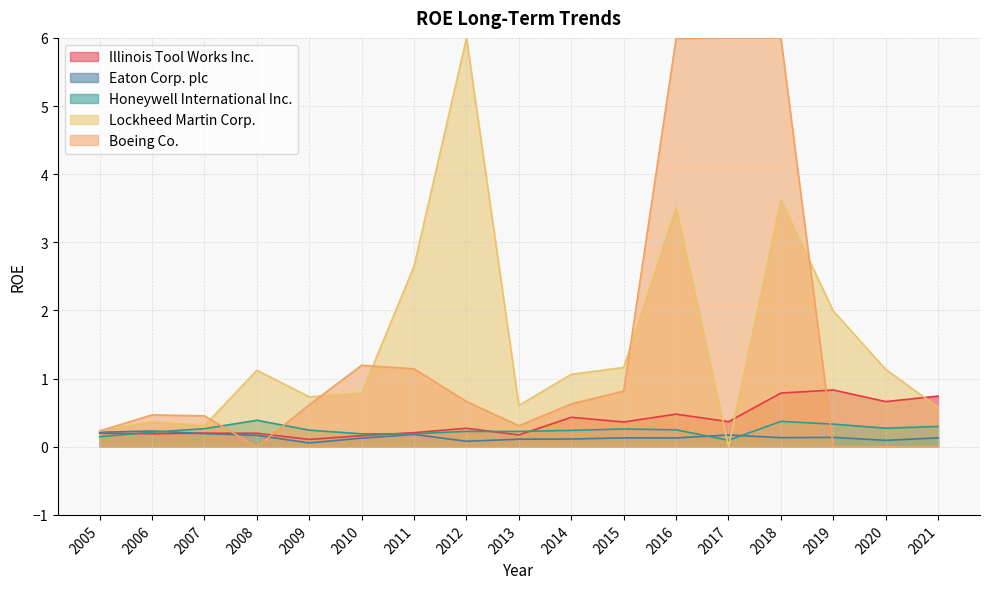

What is the maximum value shown in the chart?

6.0